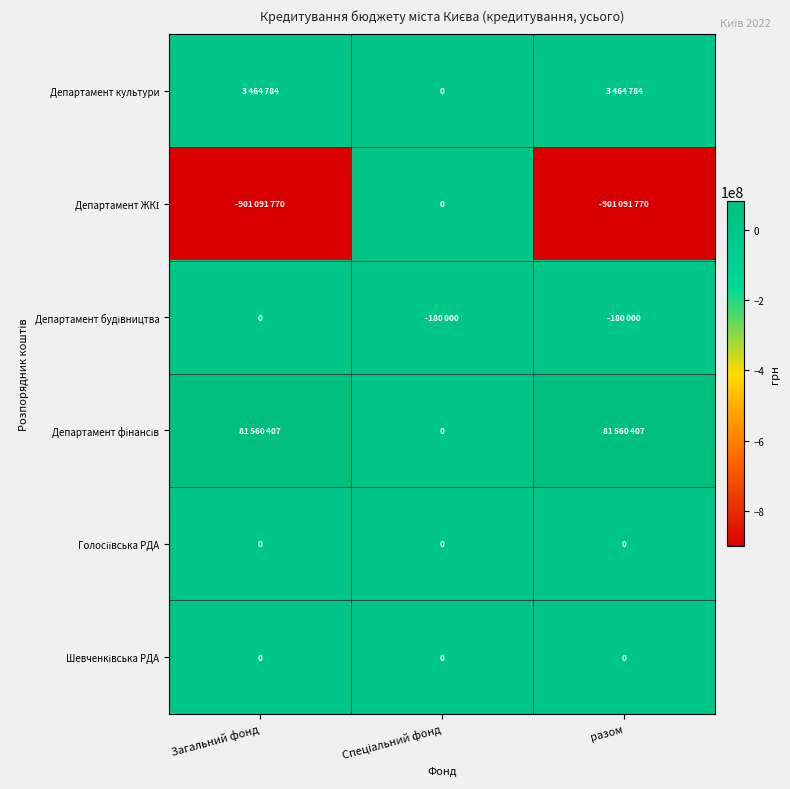

What is the average value of the Департамент фінансів series?

54373605